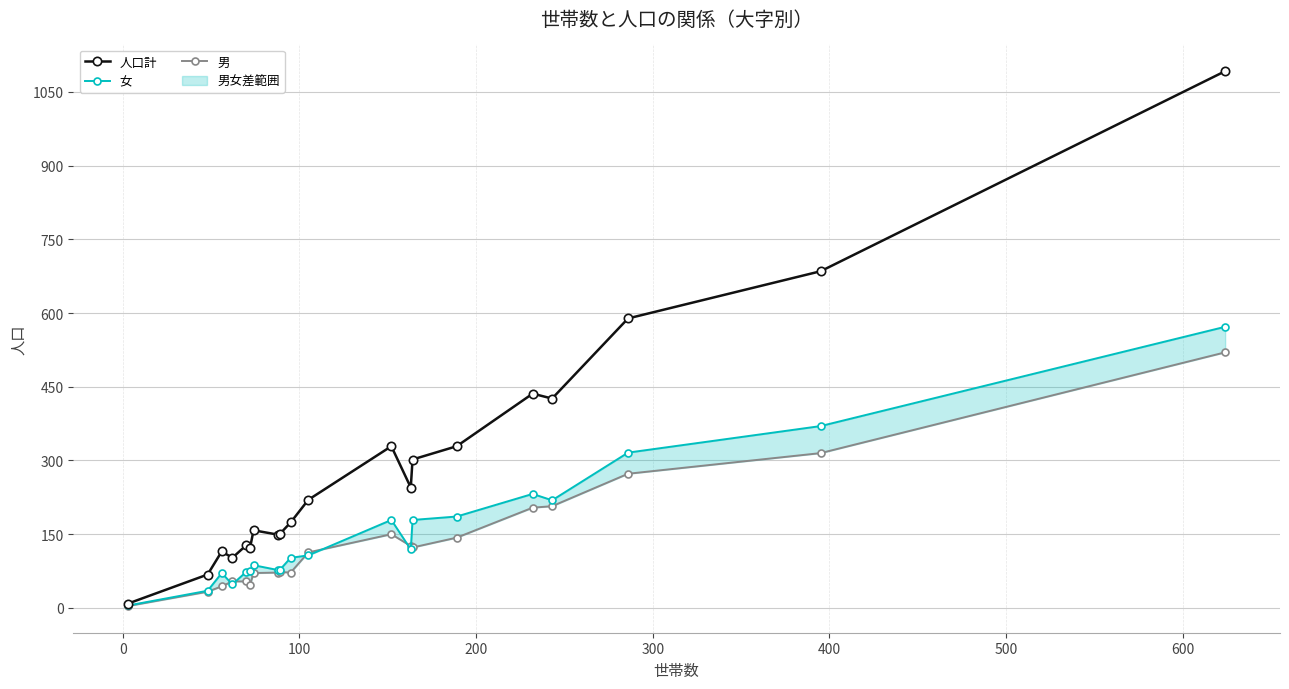

How many data points in 男 are less than 113?

10